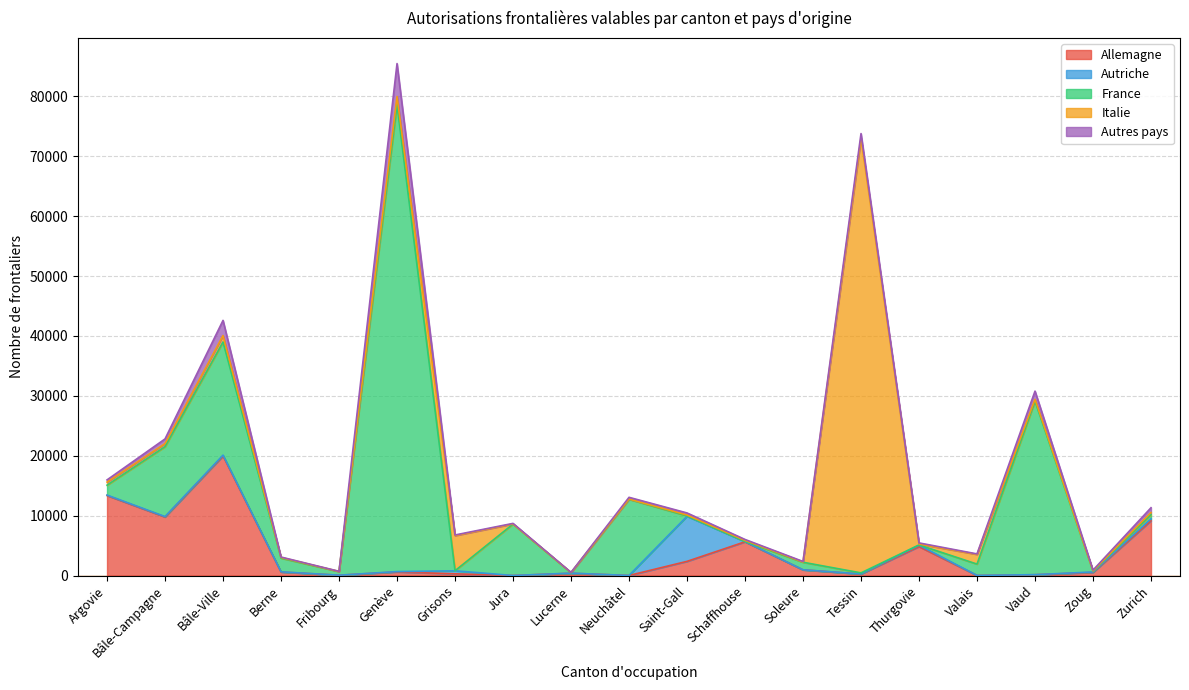

Does the chart display data point markers on the line(s)?

No